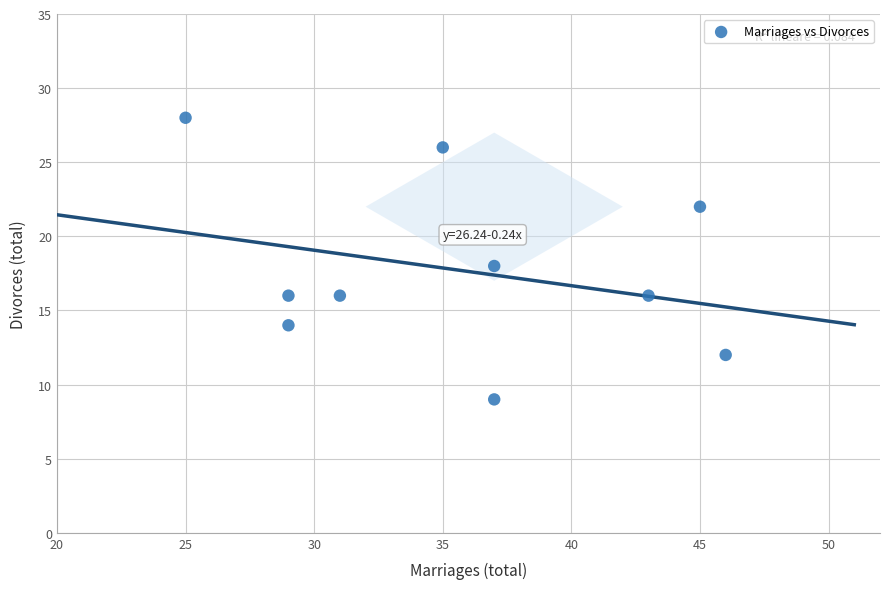

What is the average Y value?

18